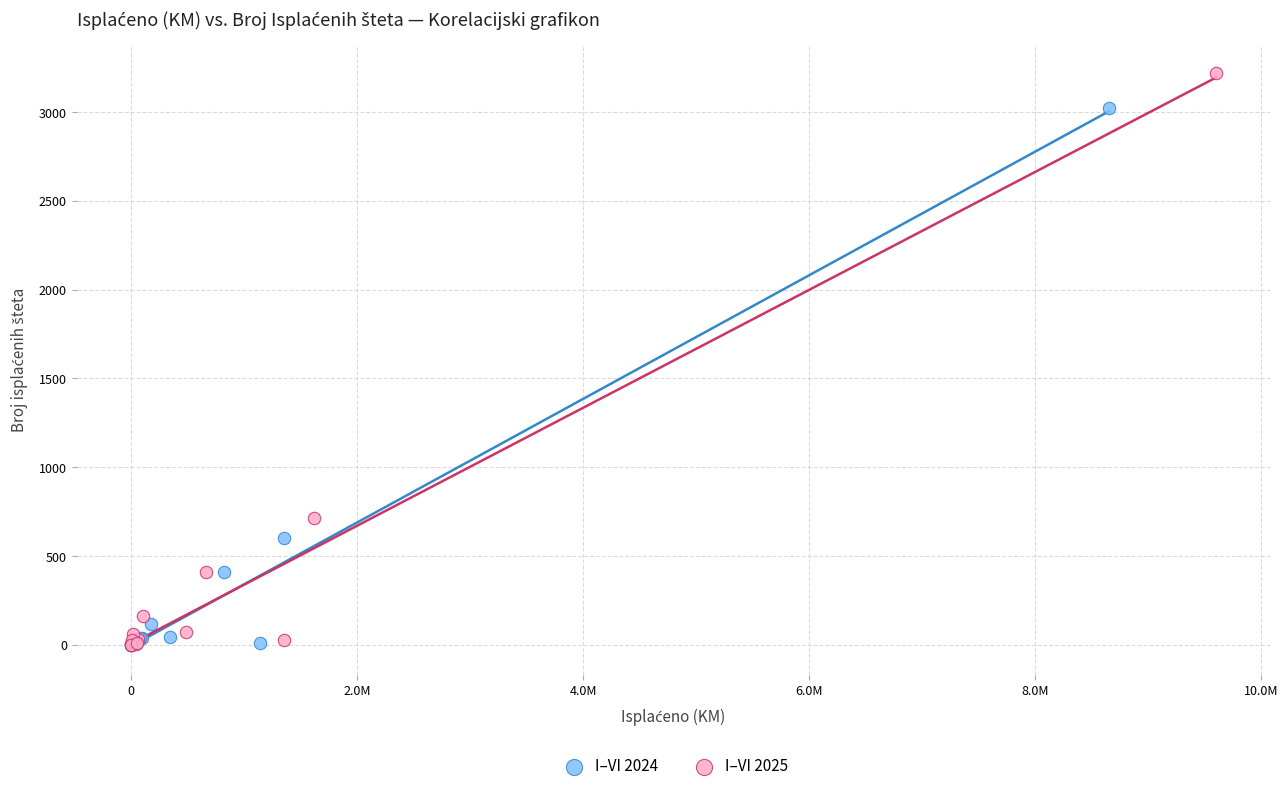

What are all the series names shown in the legend?

I–VI 2024, I–VI 2025